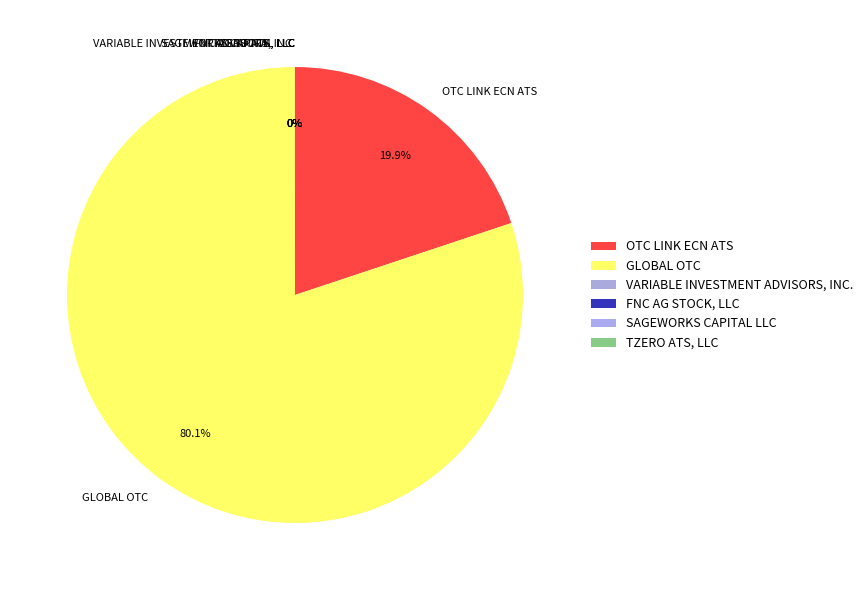

To the nearest percent, what portion does GLOBAL OTC represent?

80%